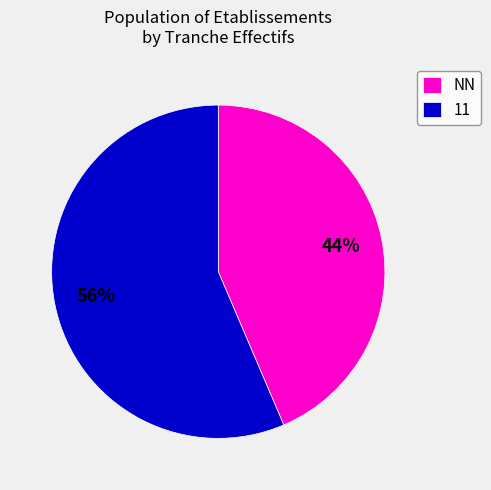

How many slices are in this pie chart?

2